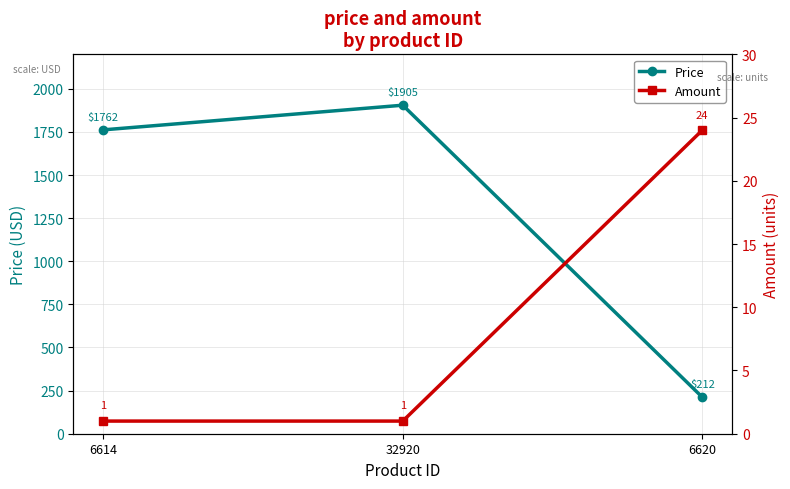

Which category has the highest value in the Amount series?

6620